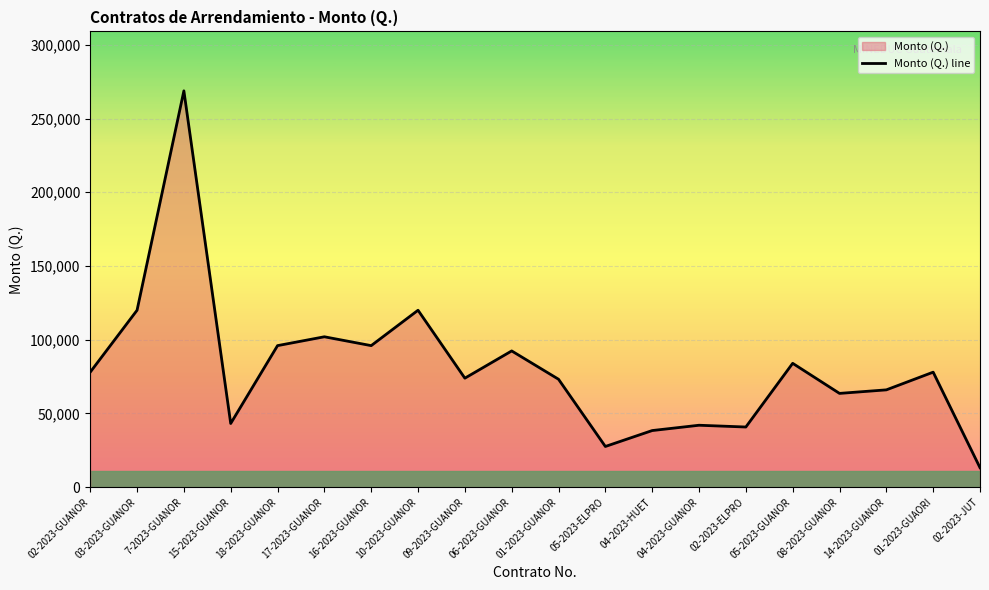

At which label is the value closest to 141000?

03-2023-GUANOR